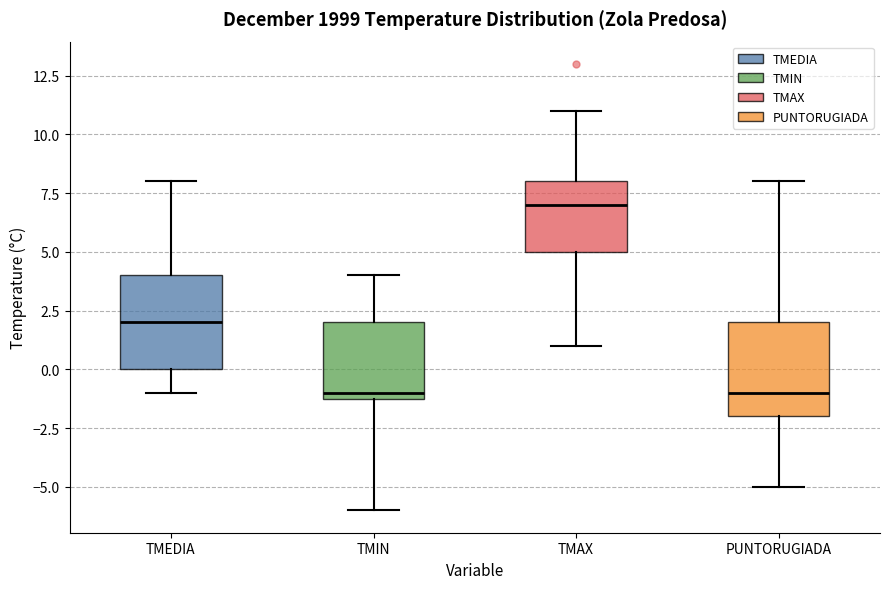

Reading left to right, transcribe this box plot: for each box, give where its median line is, the range the box spans, and where its two whiskers end, as read against the y-axis. The values are not printed on the chart, so give them approximately, as read against the axis.

TMEDIA: median 2, box 0 to 4, whiskers -1 to 8
TMIN: median -1 (just above the box's lower edge), box -1 to 2, whiskers -6 to 4
TMAX: median 7, box 5 to 8, whiskers 1 to 11
PUNTORUGIADA: median -1, box -2 to 2, whiskers -5 to 8